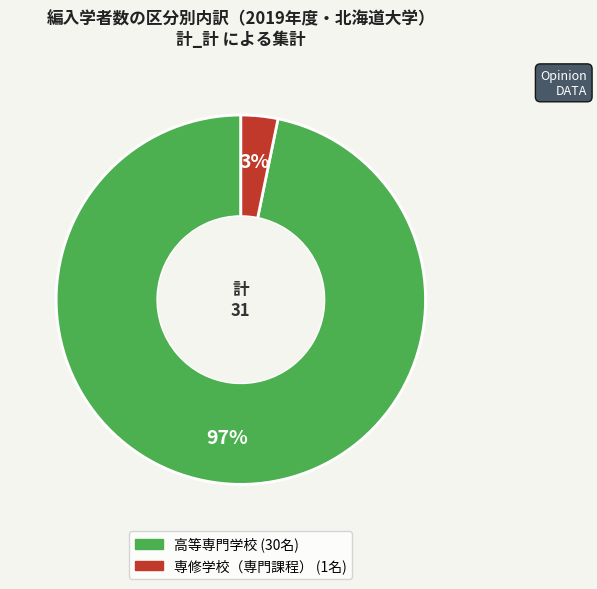

To the nearest percent, what is the average slice percentage?

50%